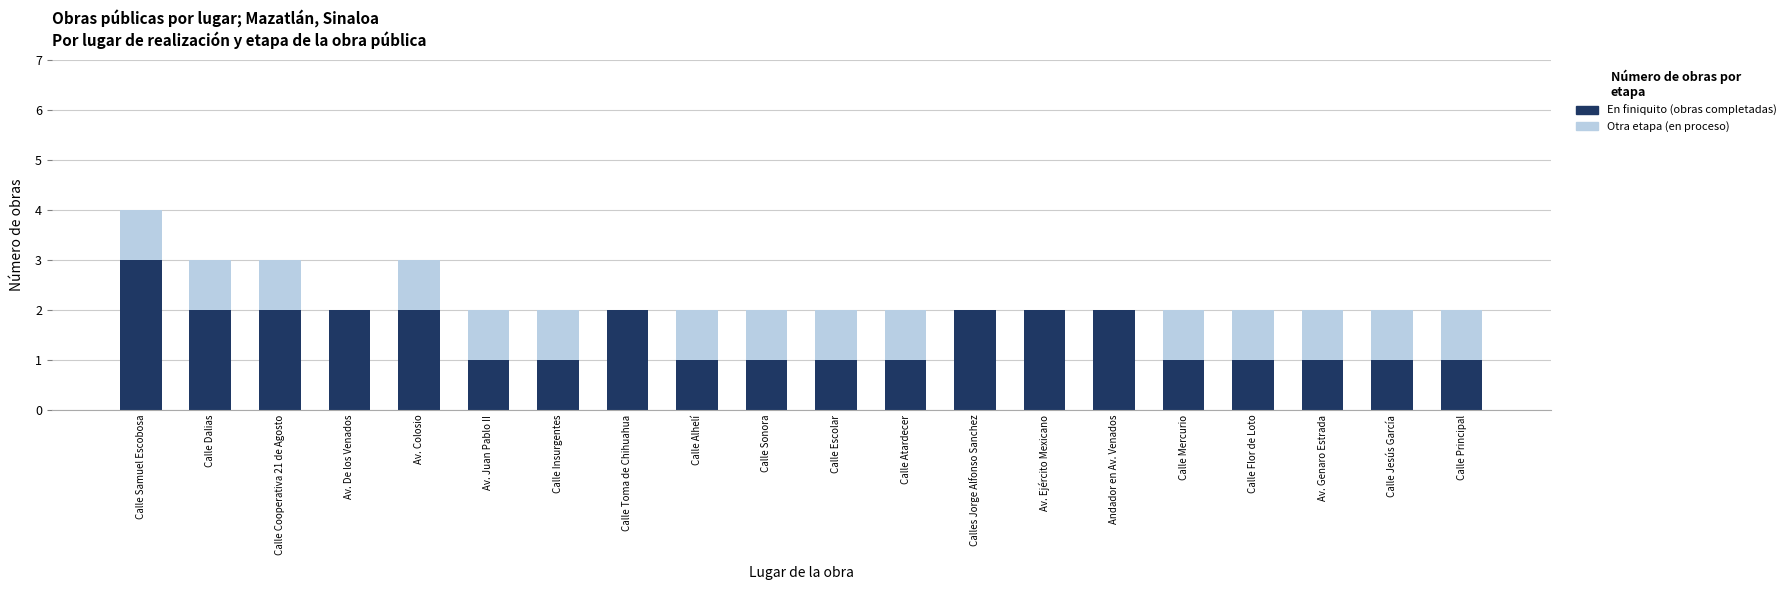

The value of Otra etapa at Calle Atardecer is 2. True or false?

True